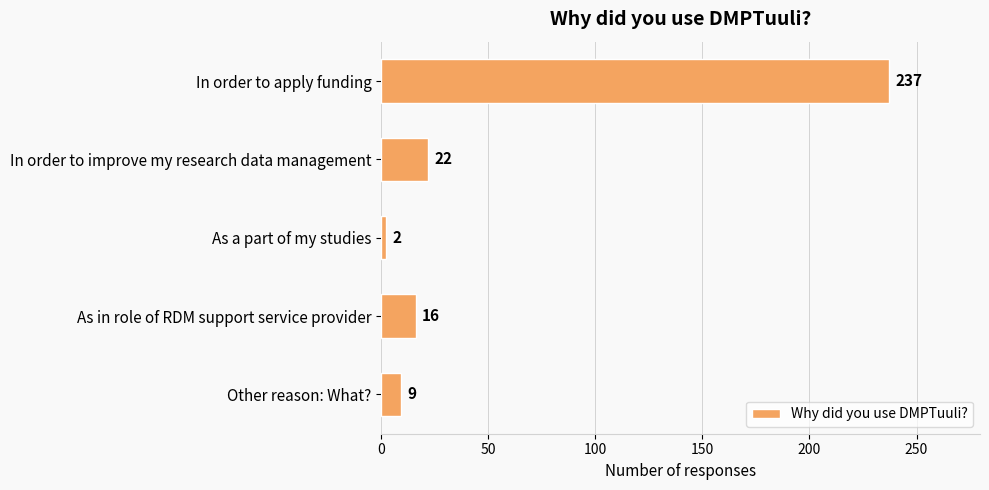

What is the greatest value displayed?

237